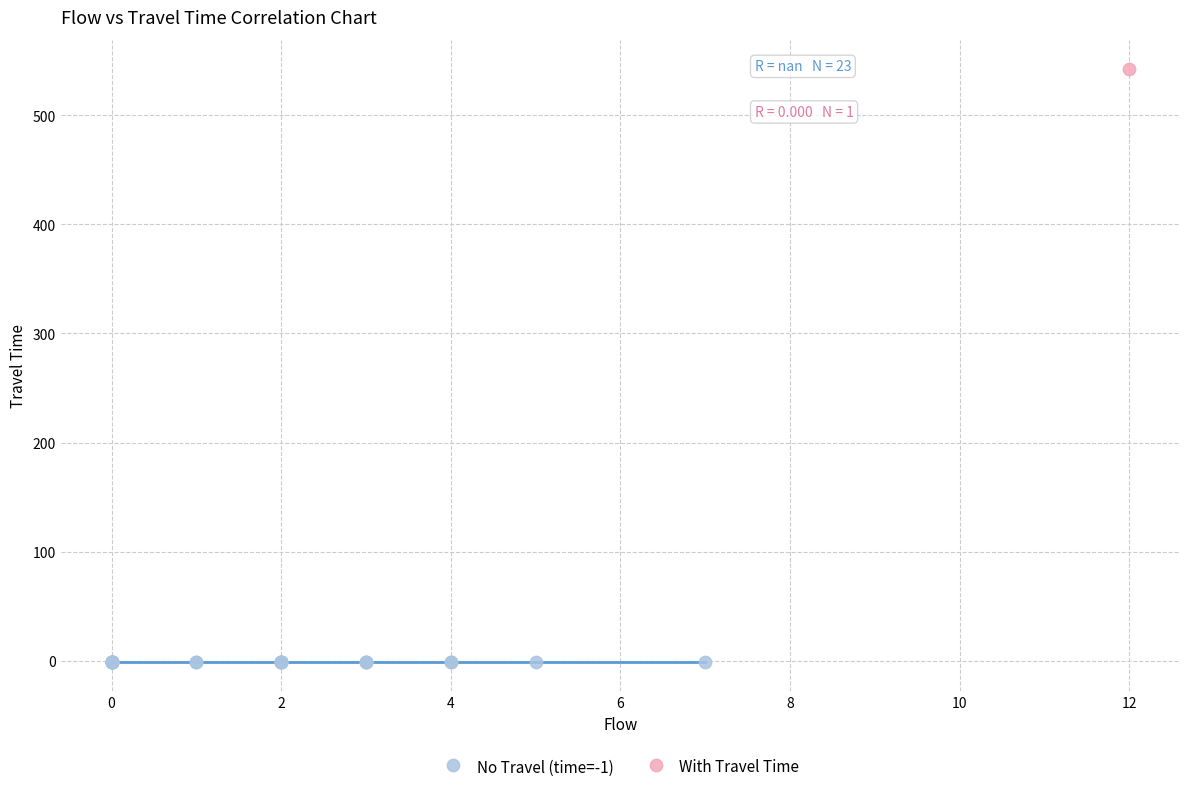

Which series contains the highest Y value?

With Travel Time